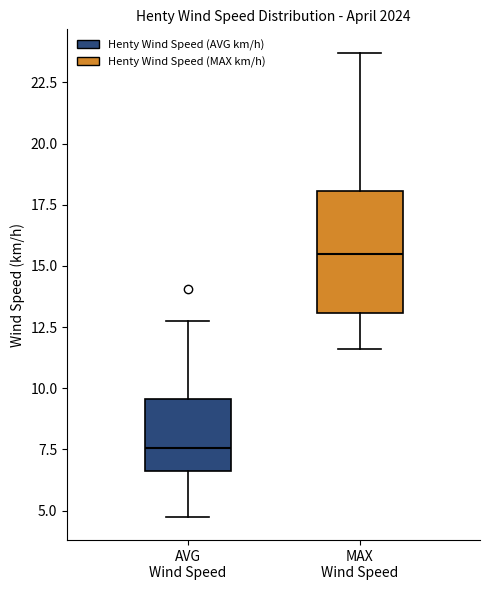

Reading left to right, transcribe this box plot: for each box, give where its median line is, the range the box spans, and where its two whiskers end, as read against the y-axis. The values are not printed on the chart, so give them approximately, as read against the axis.

AVG Wind Speed: median 7.5, box 6.5 to 9.5, whiskers 4.5 to 13.0
MAX Wind Speed: median 15.5, box 13.0 to 18.0, whiskers 11.5 to 23.5